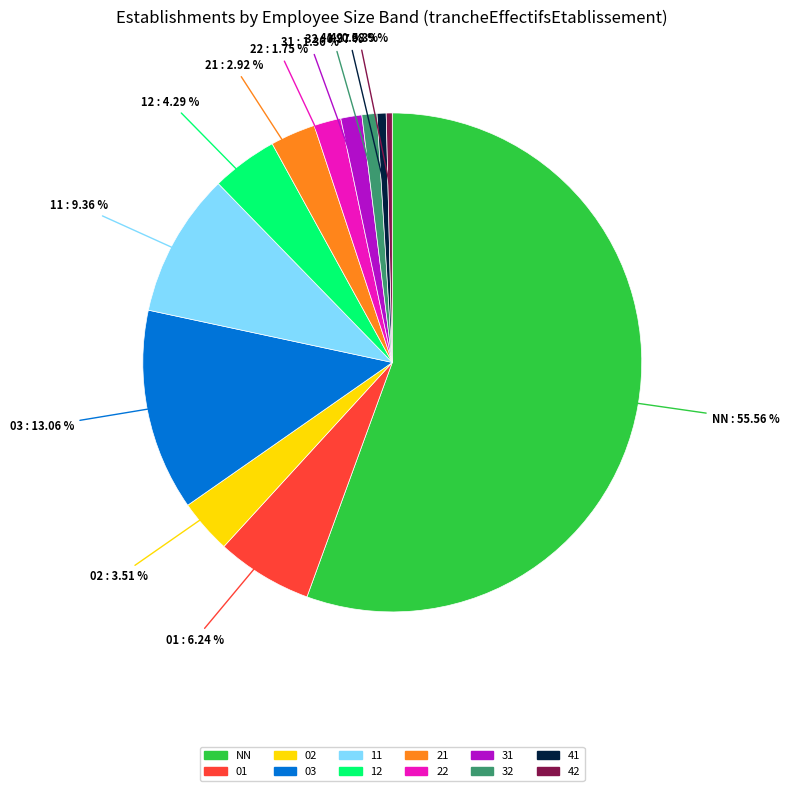

Does NN represent more than half of the total?

Yes